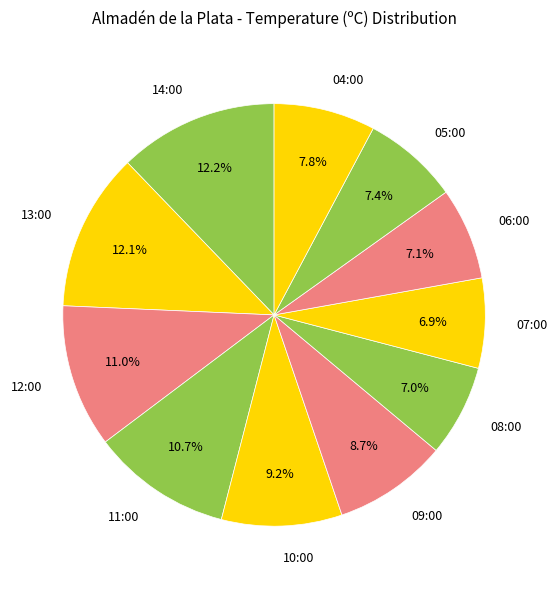

What percentage is the 06:00 slice, to the nearest percent?

7%